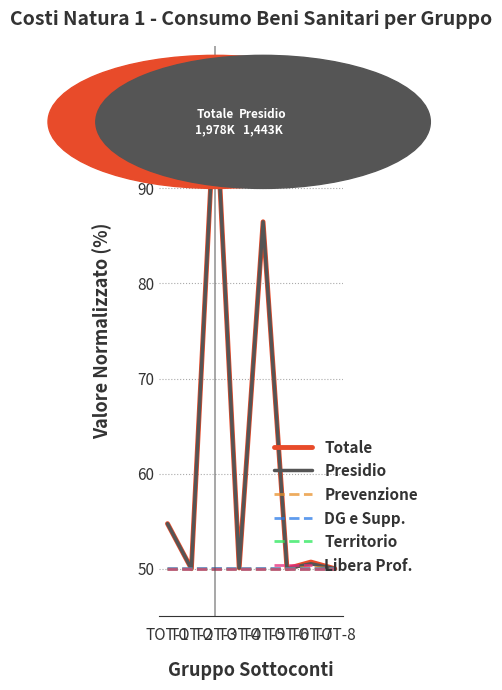

Reading right to left, transcribe all the data shown in this chart.

Totale: TOT-8=50.0	TOT-7=50.7	TOT-6=50.0	TOT-5=86.5	TOT-4=50.1	TOT-3=100.0	TOT-2=50.0	TOT-1=54.7
Presidio: TOT-8=50.0	TOT-7=50.5	TOT-6=50.0	TOT-5=86.5	TOT-4=50.1	TOT-3=100.0	TOT-2=50.0	TOT-1=54.7
Prevenzione: TOT-8=50.0	TOT-7=50.2	TOT-6=50.0	TOT-5=50.0	TOT-4=50.0	TOT-3=50.0	TOT-2=50.0	TOT-1=50.0
DG e Supp.: TOT-8=50.0	TOT-7=50.0	TOT-6=50.0	TOT-5=50.0	TOT-4=50.0	TOT-3=50.0	TOT-2=50.0	TOT-1=50.0
Territorio: TOT-8=50.0	TOT-7=50.0	TOT-6=50.0	TOT-5=50.0	TOT-4=50.0	TOT-3=50.0	TOT-2=50.0	TOT-1=50.0
Libera Prof.: TOT-8=50.0	TOT-7=50.0	TOT-6=50.0	TOT-5=50.0	TOT-4=50.0	TOT-3=50.0	TOT-2=50.0	TOT-1=50.0